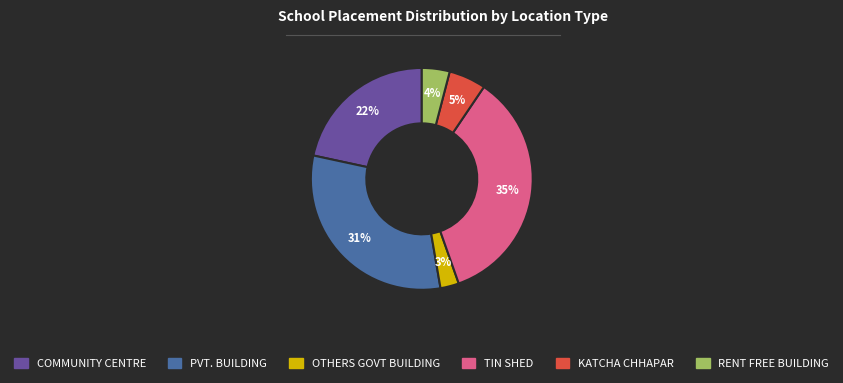

Combined, do OTHERS GOVT BUILDING and RENT FREE BUILDING account for over 50%?

No